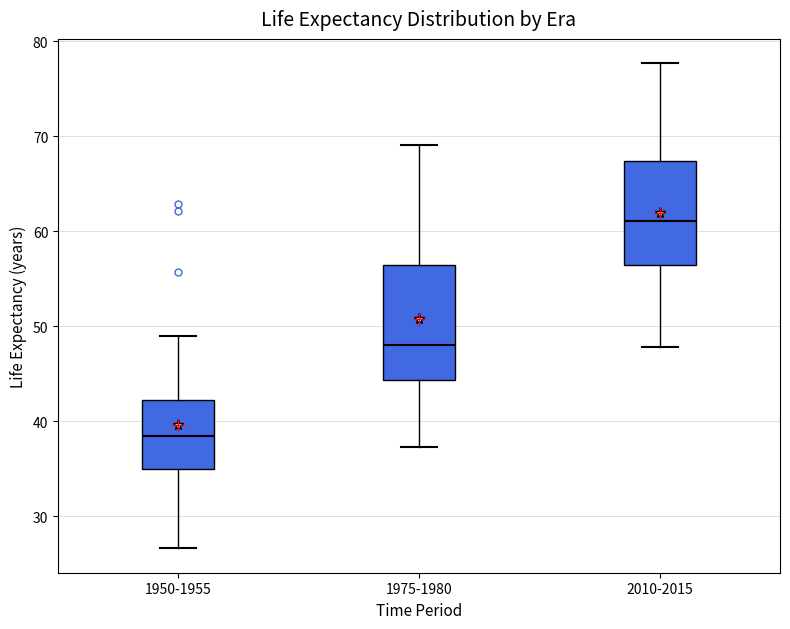

Where does the median line of the box for 1975-1980 sit on the y-axis? The values are not printed on the chart, so give them approximately, as read against the axis.

48